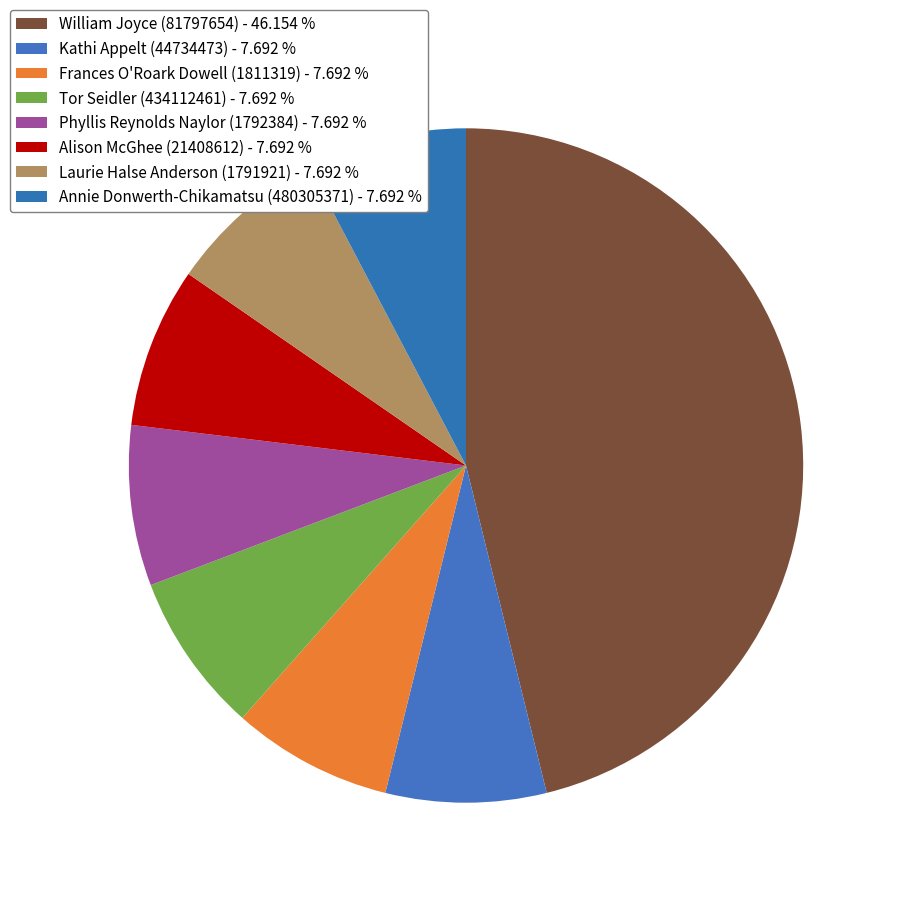

Rank the categories by value from highest to lowest.

William Joyce (81797654), Kathi Appelt (44734473), Frances O'Roark Dowell (1811319), Tor Seidler (434112461), Phyllis Reynolds Naylor (1792384), Alison McGhee (21408612), Laurie Halse Anderson (1791921), Annie Donwerth-Chikamatsu (480305371)